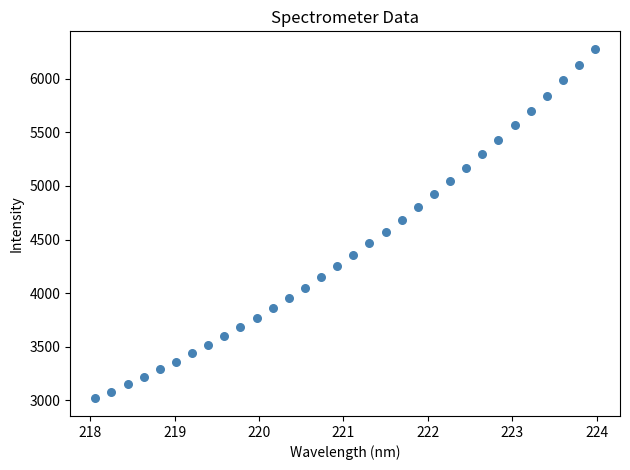

What is the range of X values (max minus min)?

5.9